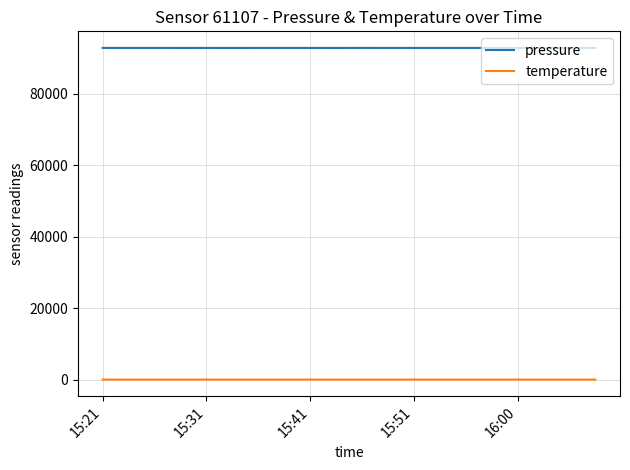

What are all the series names shown in the legend?

pressure, temperature